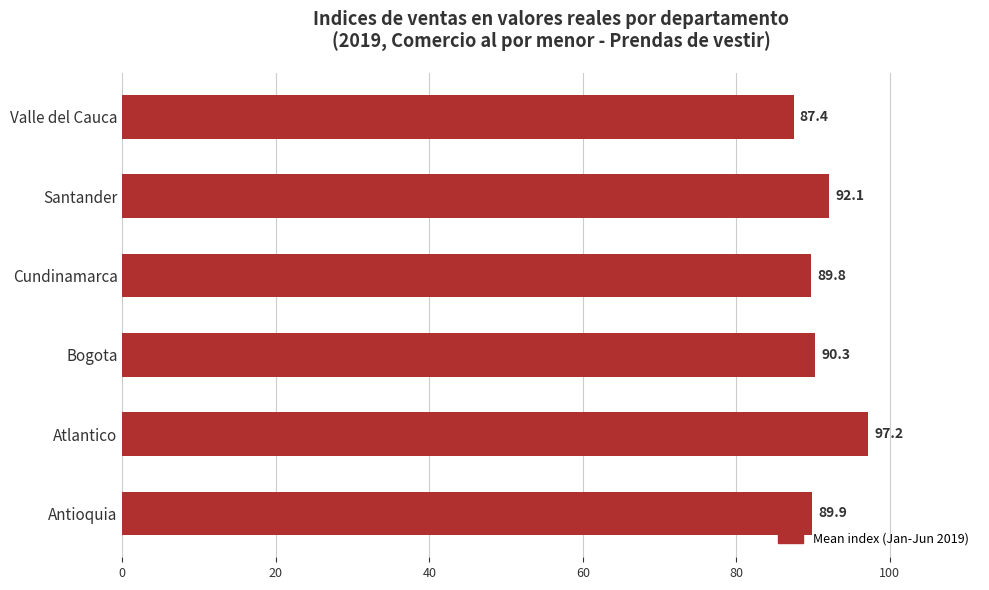

What is the average value?

91.1